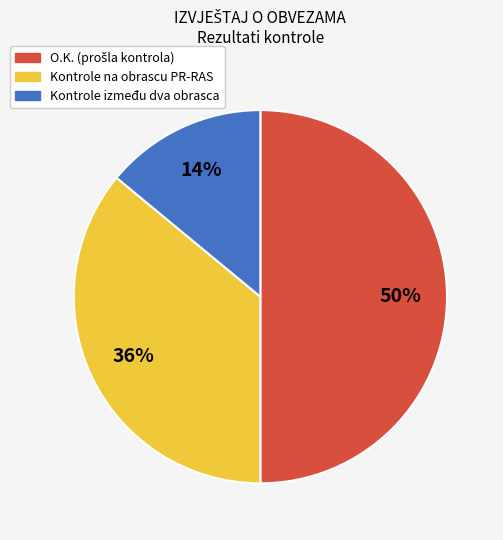

To the nearest percent, what is the average slice percentage?

33%